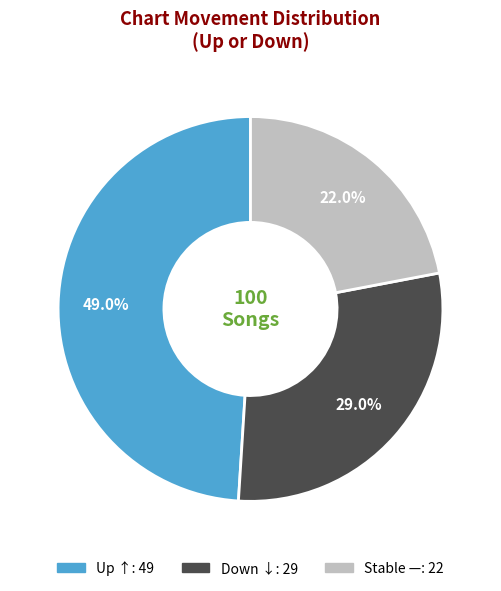

Is there a majority slice in this chart?

No